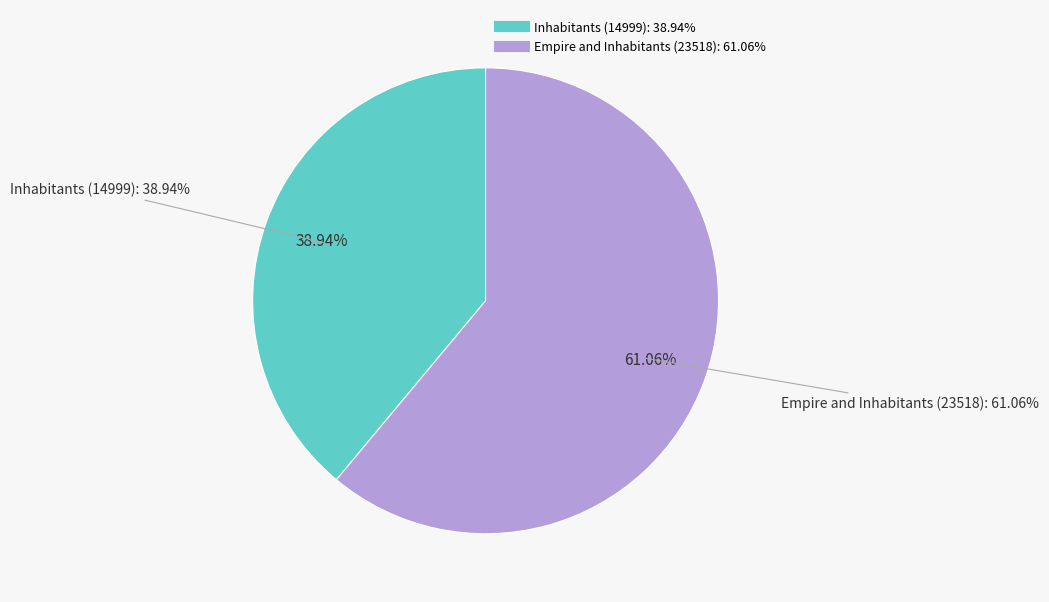

What is the majority slice?

Empire and Inhabitants (23518)